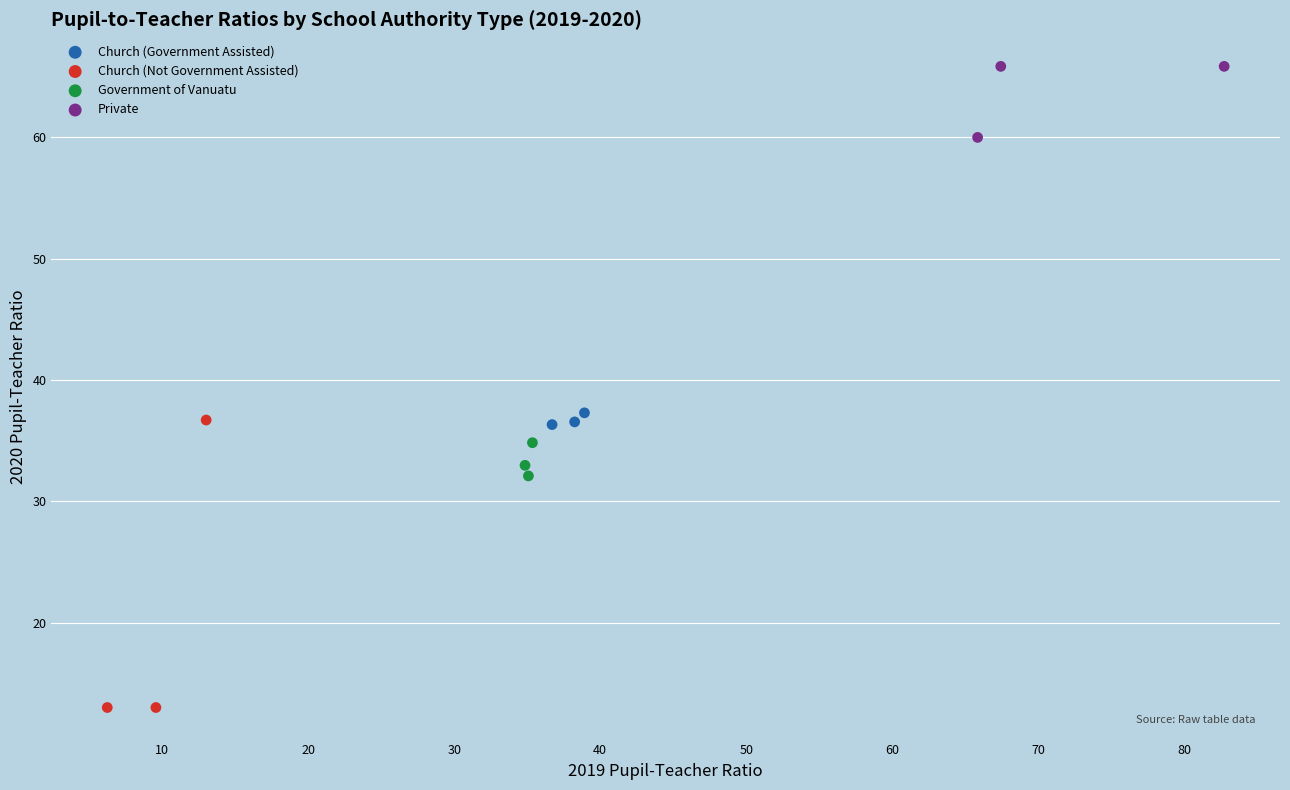

Which series contains the highest Y value?

Private